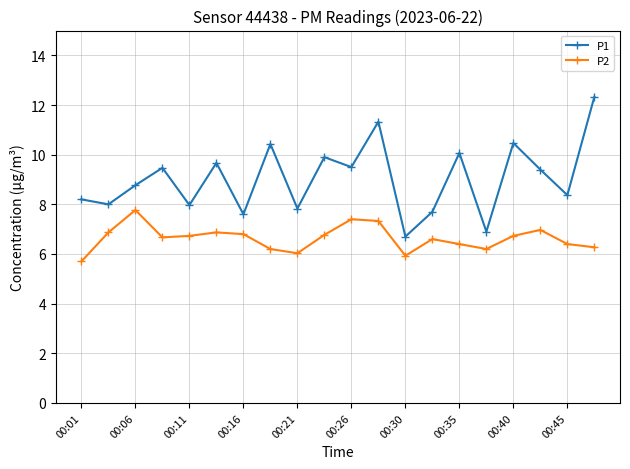

True or false: P2 has more than 2 points higher than both neighbors.

True